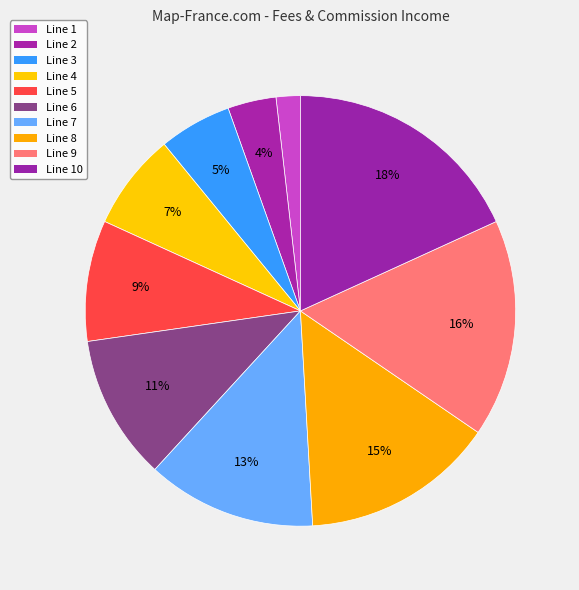

How many slices are in this pie chart?

10